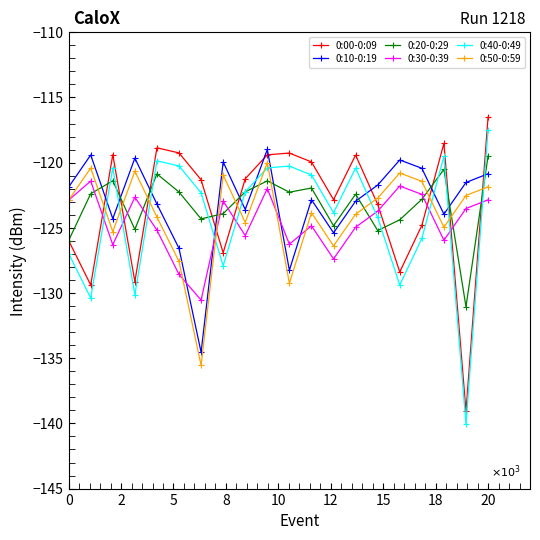

How many data points does each series have?

20